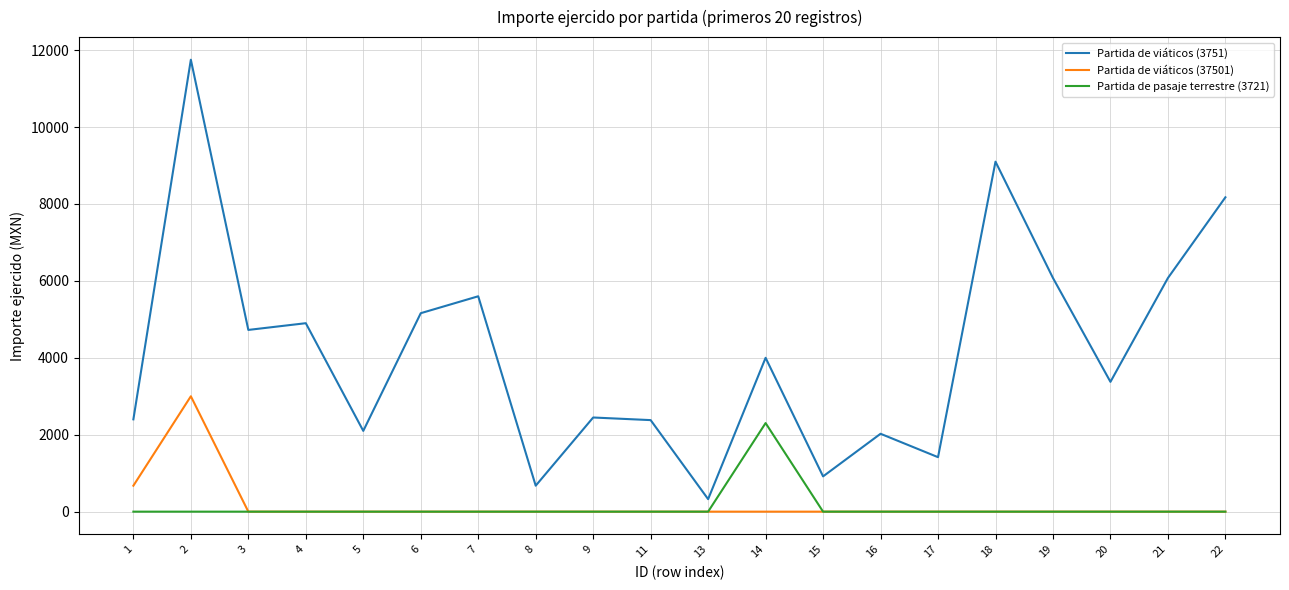

At which category is the sum across all series the highest?

2